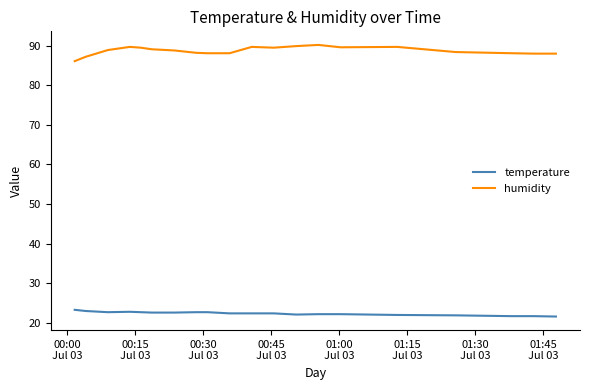

True or false: humidity and temperature cross at least once.

False